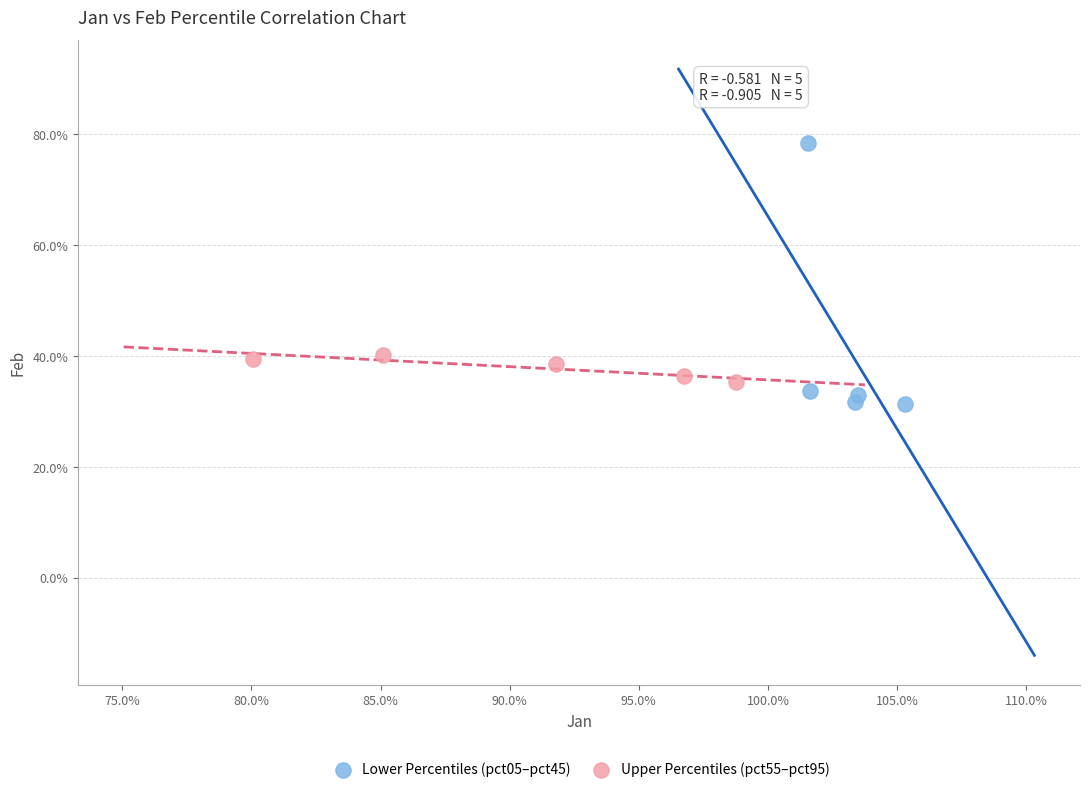

Which series contains the lowest Y value?

Lower Percentiles (pct05–pct45)